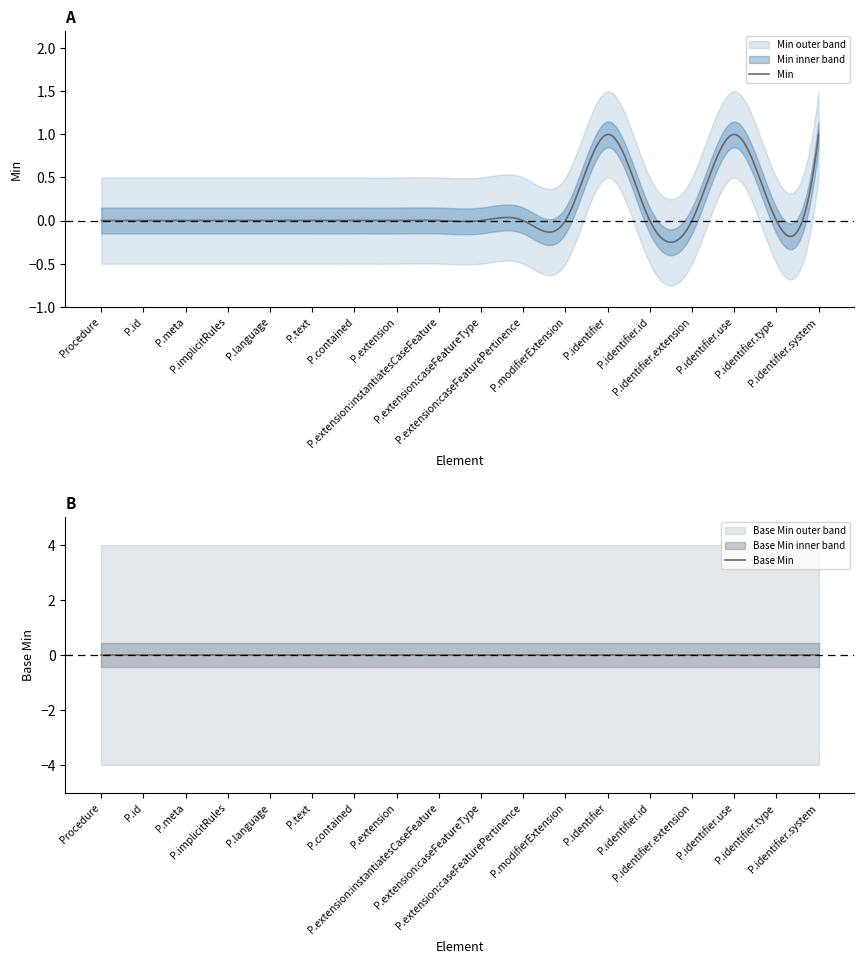

What is the greatest value displayed?

1